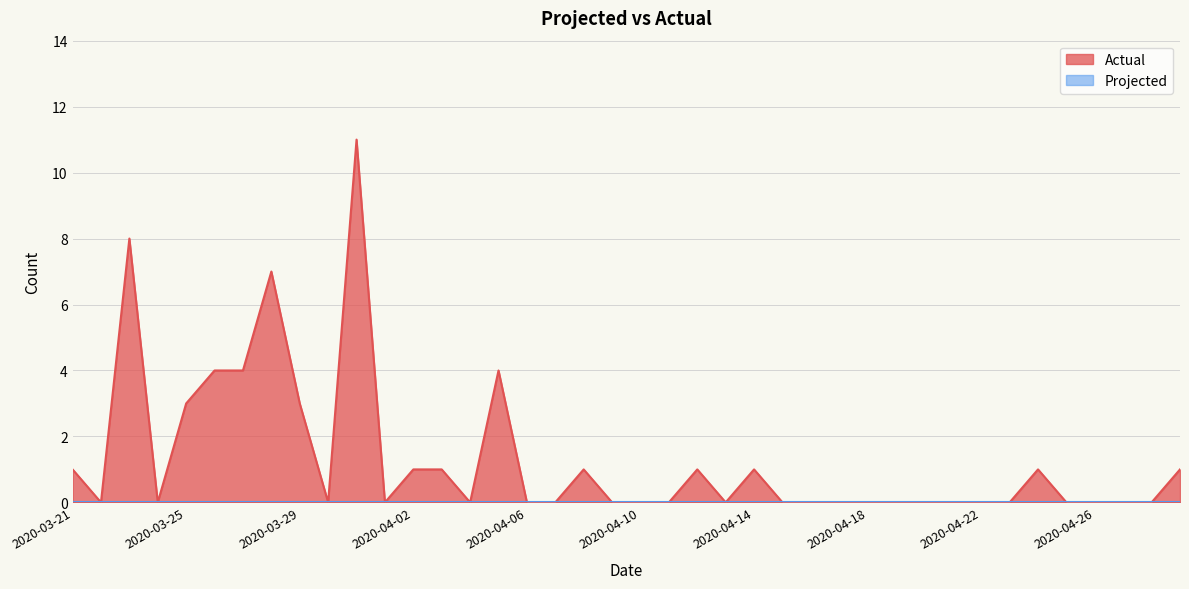

Rank the categories by value from lowest to highest.

2020-03-22, 2020-03-24, 2020-03-30, 2020-04-01, 2020-04-04, 2020-04-06, 2020-04-07, 2020-04-09, 2020-04-10, 2020-04-11, 2020-04-13, 2020-04-15, 2020-04-16, 2020-04-17, 2020-04-18, 2020-04-19, 2020-04-20, 2020-04-21, 2020-04-22, 2020-04-23, 2020-04-25, 2020-04-26, 2020-04-27, 2020-04-28, 2020-03-21, 2020-04-02, 2020-04-03, 2020-04-08, 2020-04-12, 2020-04-14, 2020-04-24, 2020-04-29, 2020-03-25, 2020-03-29, 2020-03-26, 2020-03-27, 2020-04-05, 2020-03-28, 2020-03-23, 2020-03-31